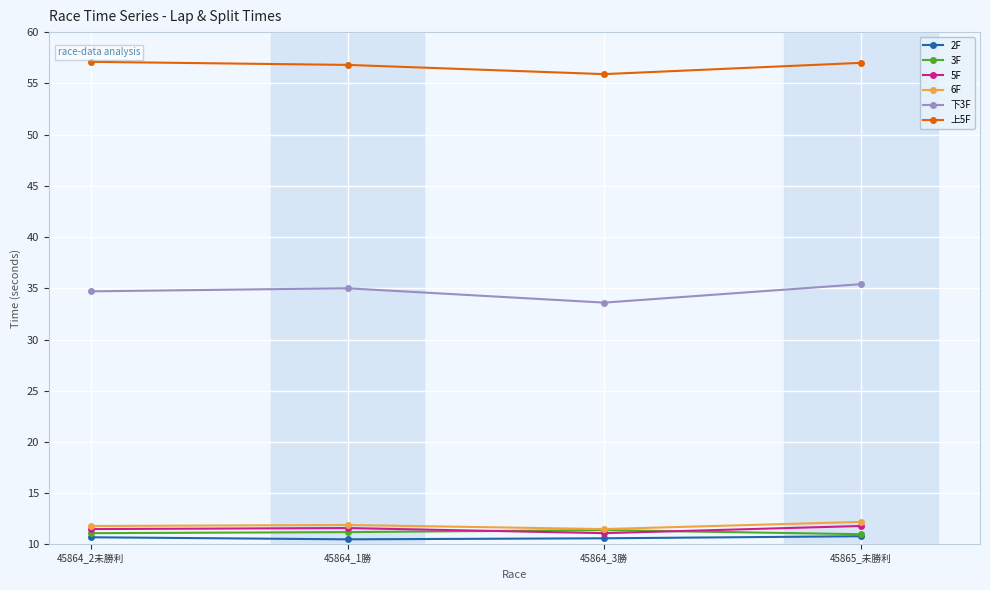

True or false: 上5F has more than 2 points higher than both neighbors.

False